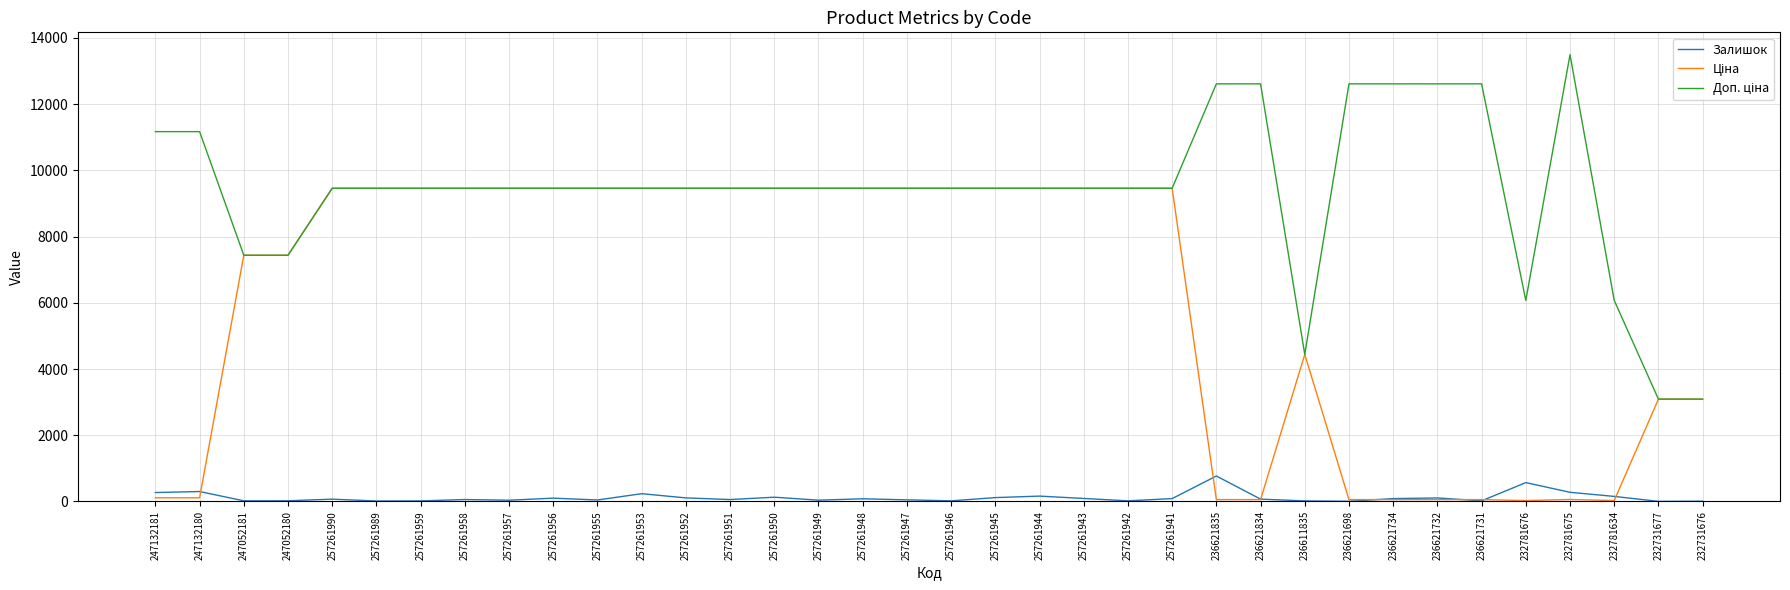

At which category does the chart reach its peak across all series?

232781675